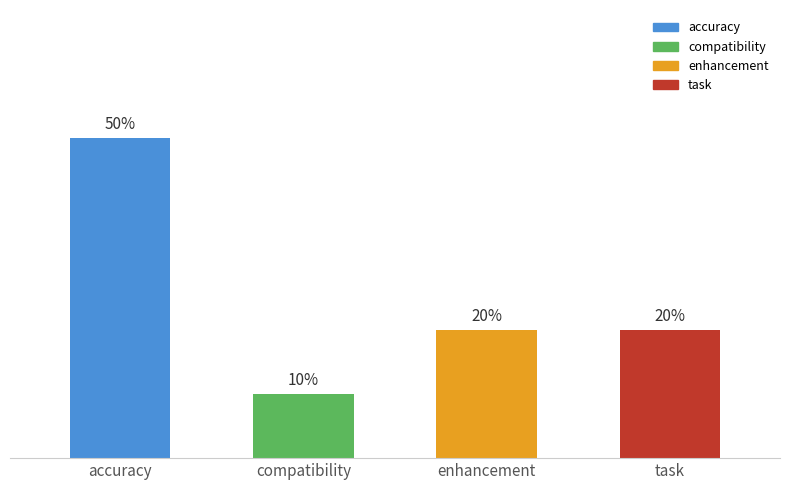

Rank the categories by value from lowest to highest.

compatibility, enhancement, task, accuracy